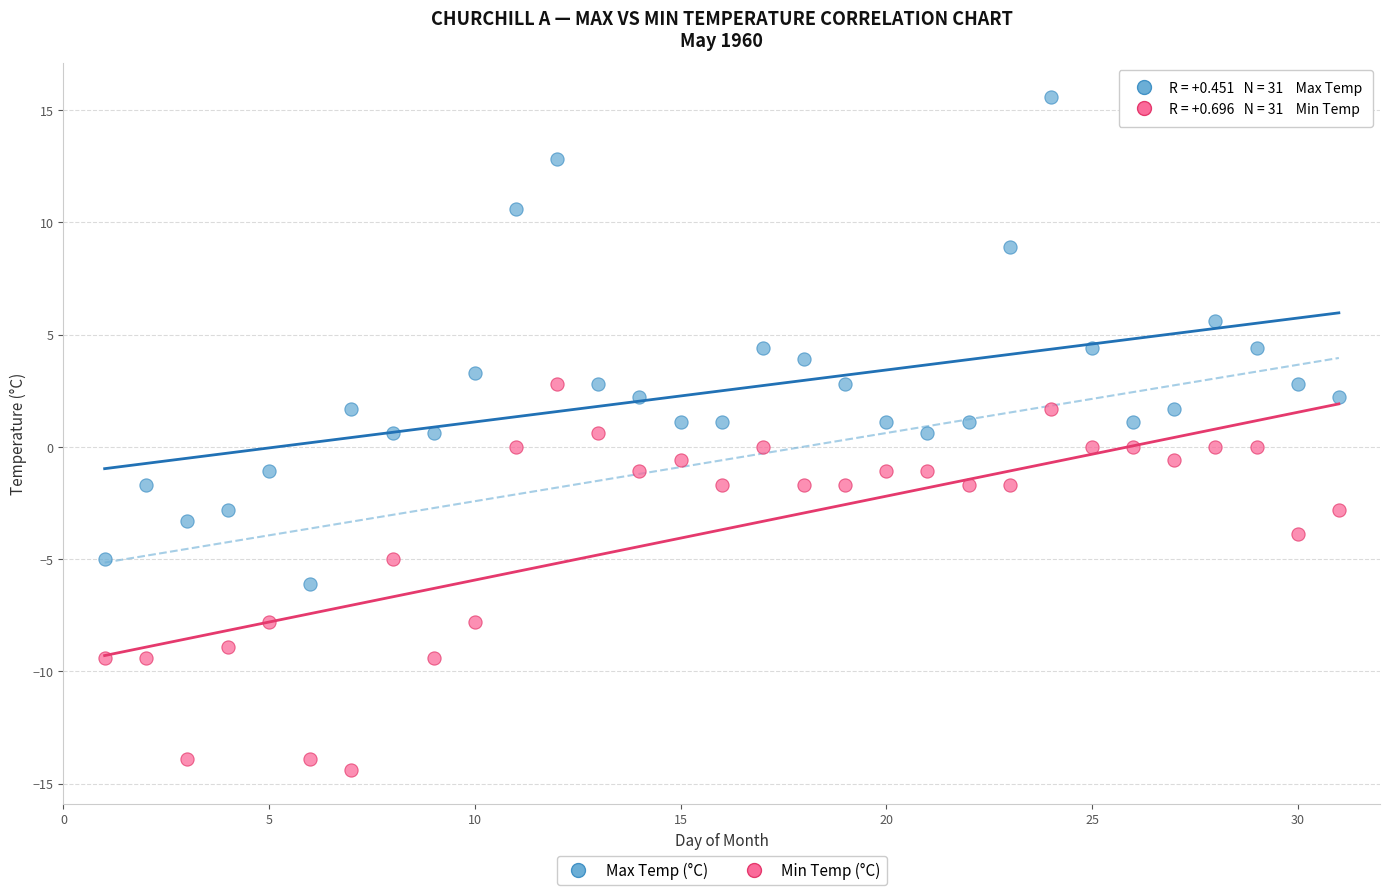

Which series reaches the maximum Y coordinate?

Max Temp (°C)